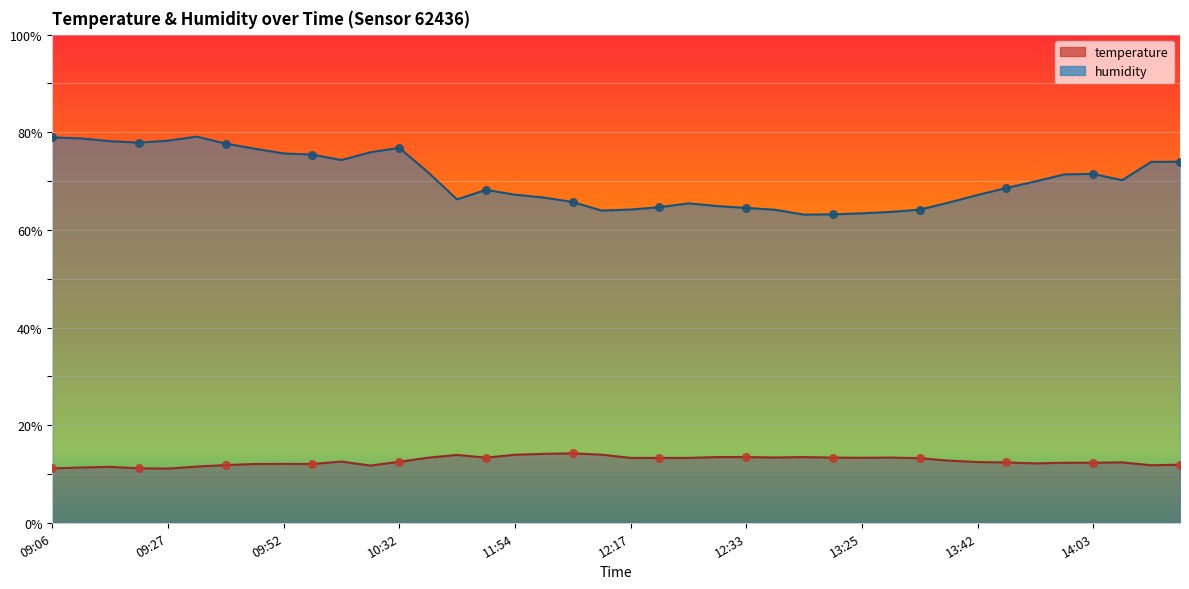

Which series contains the highest Y value?

humidity